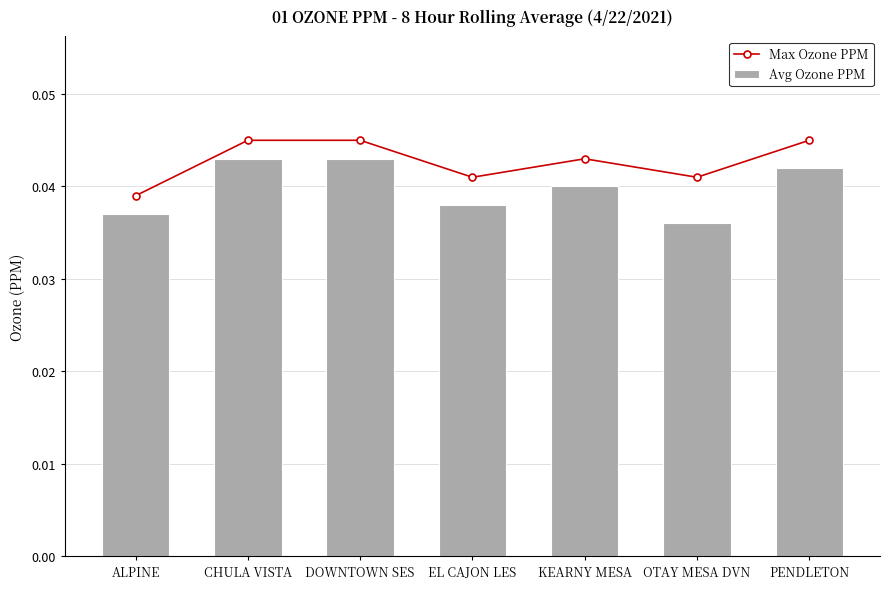

Which series has the largest total across all categories?

Max Ozone PPM